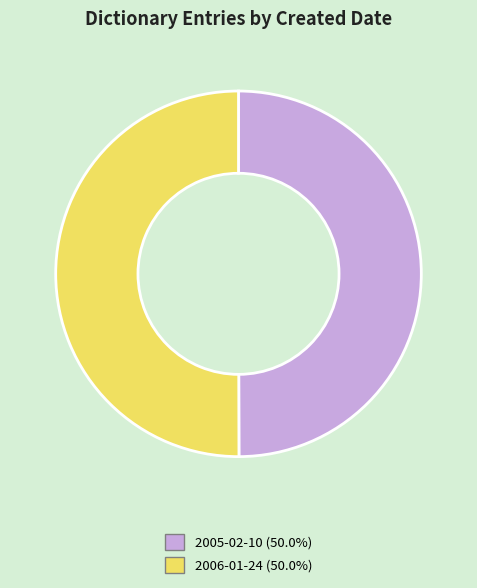

What is the ratio of the value at 2006-01-24 to the value at 2005-02-10?

1.0